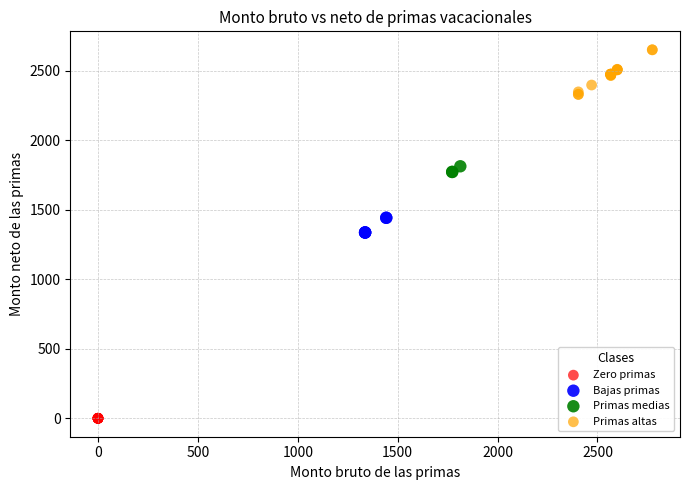

Which series contains the highest Y value?

Primas altas